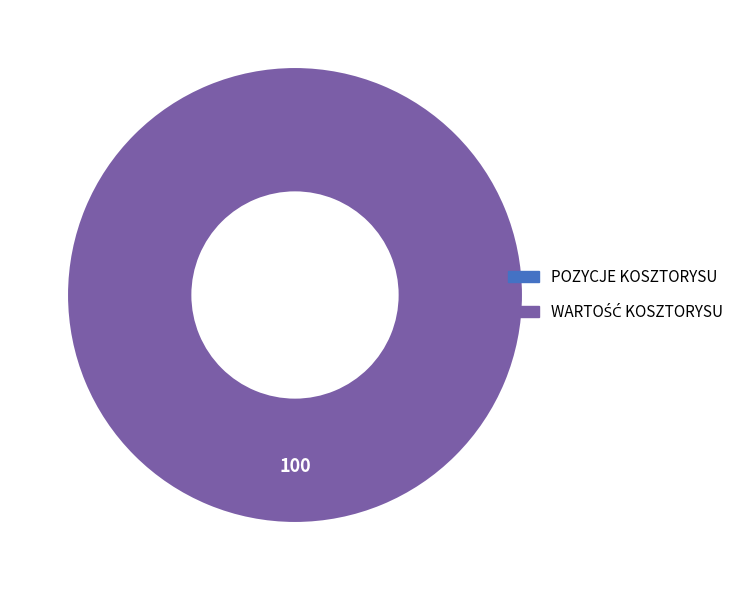

How much of the chart is everything except POZYCJE KOSZTORYSU?

100.0%